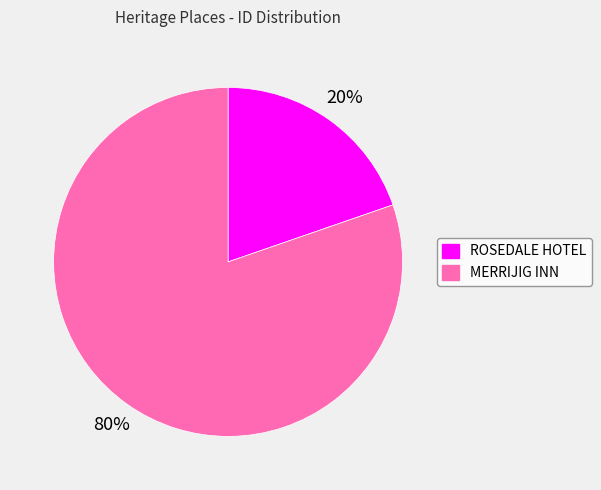

The ROSEDALE HOTEL slice represents 7% of the pie. True or false?

False